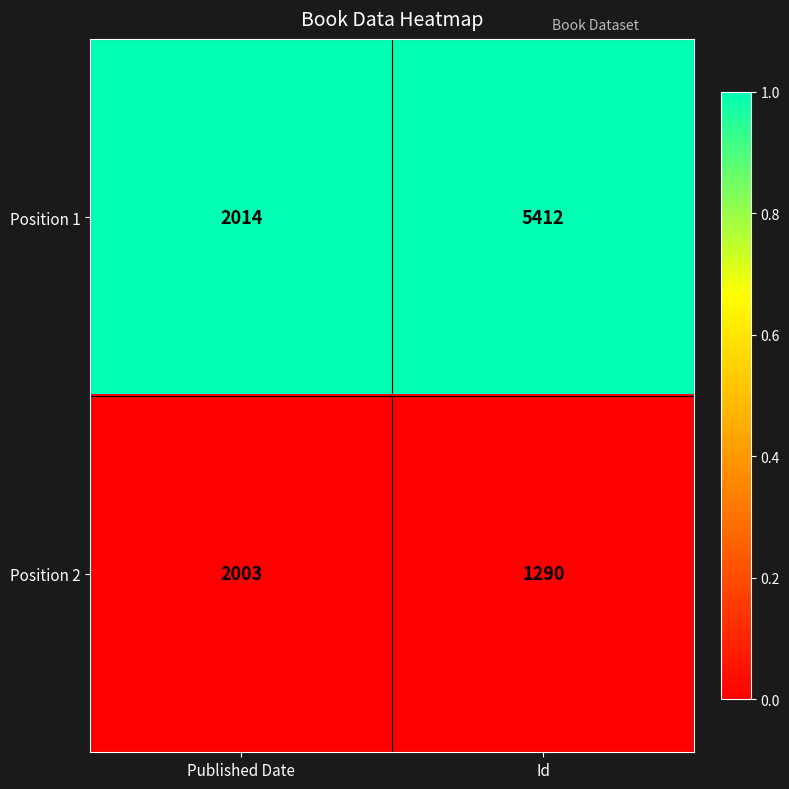

At which category does the chart reach its peak across all series?

Id